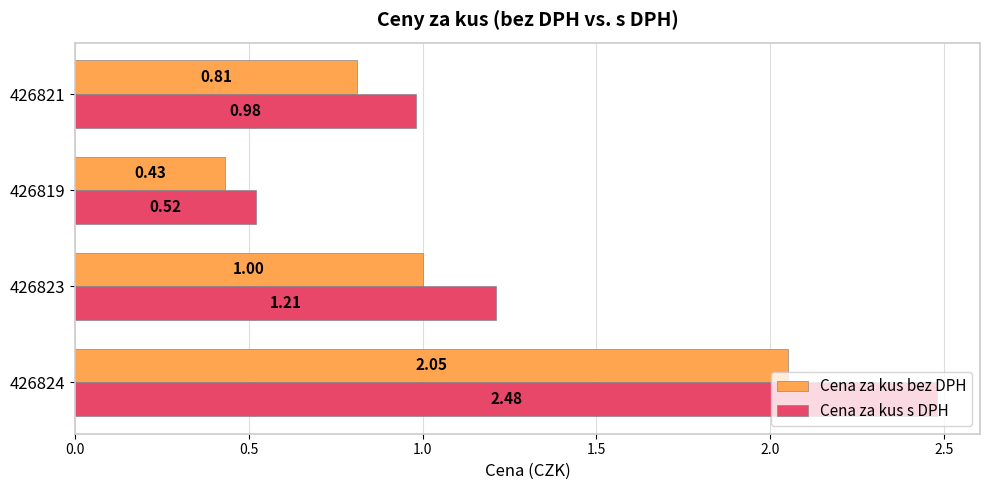

What is the sum of all Cena za kus bez DPH values?

4.3